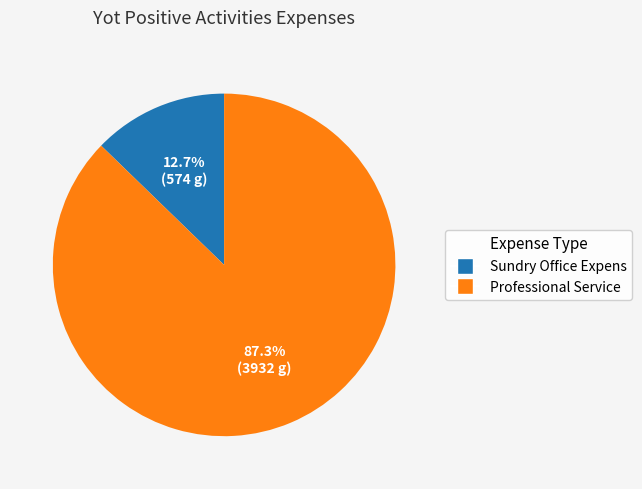

Combined, do Sundry Office Expens and Professional Service account for over 50%?

Yes